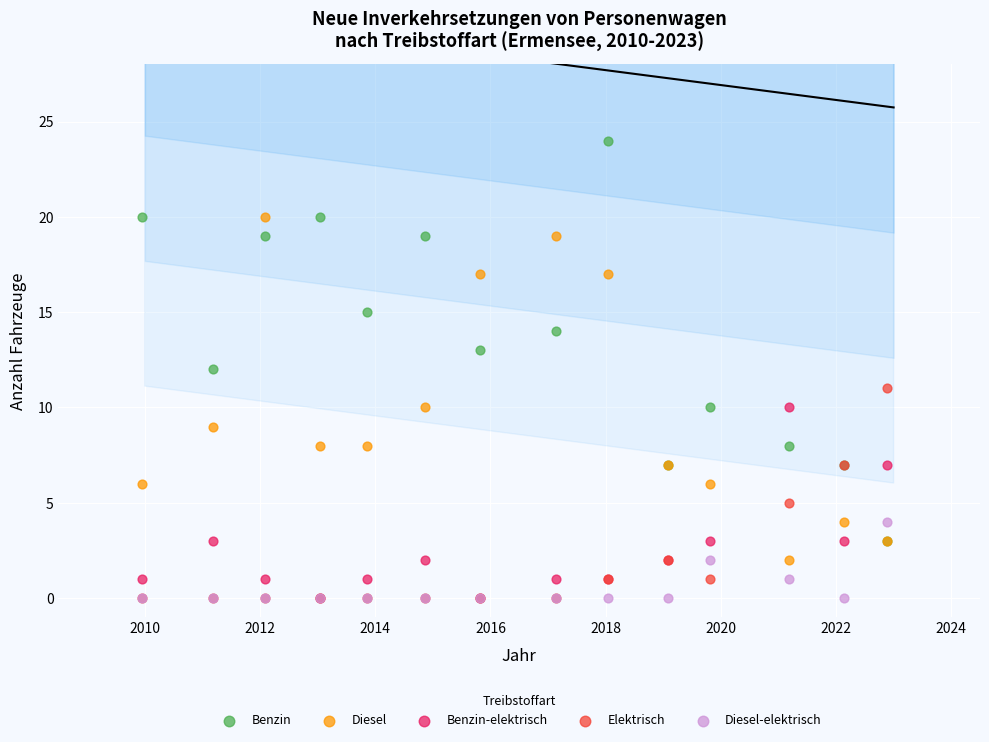

Which series has the largest Y range (max minus min)?

Benzin